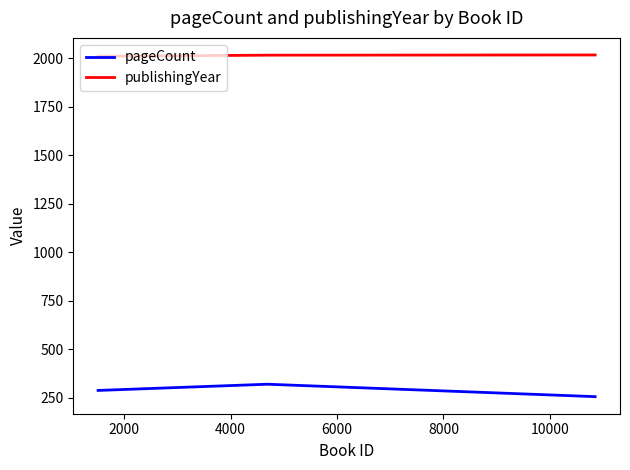

What are all the series names shown in the legend?

pageCount, publishingYear